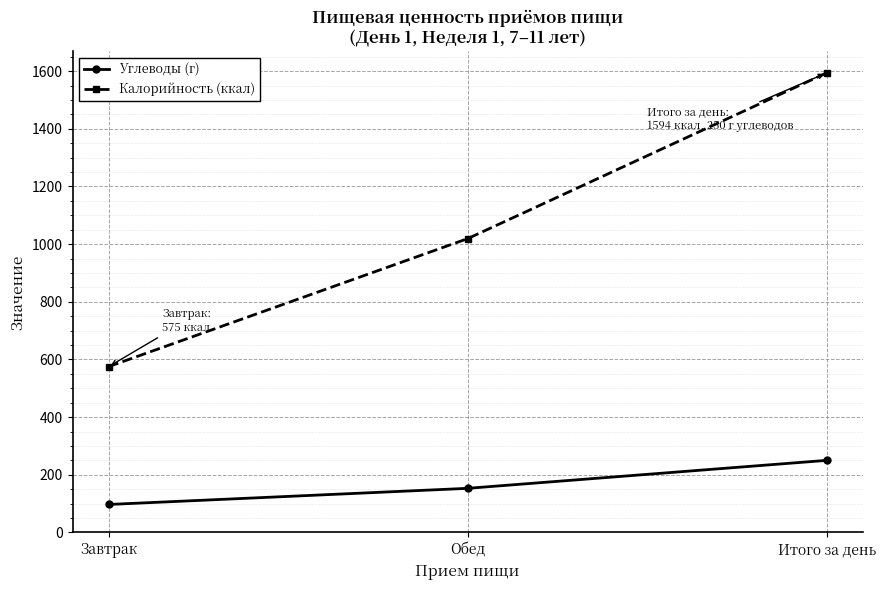

The value of Углеводы (г) at Итого за день is 402. True or false?

False